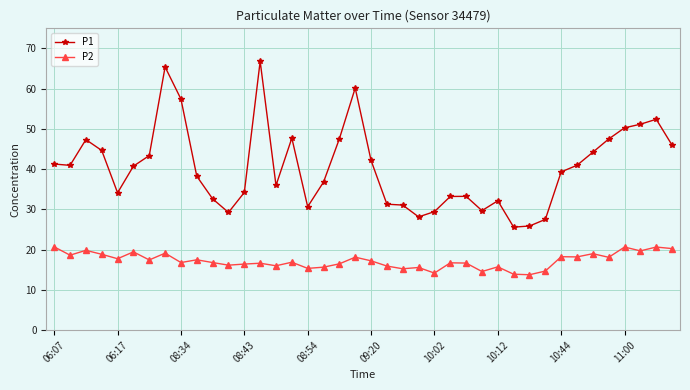

What is the sum of all P1 values?

1616.7